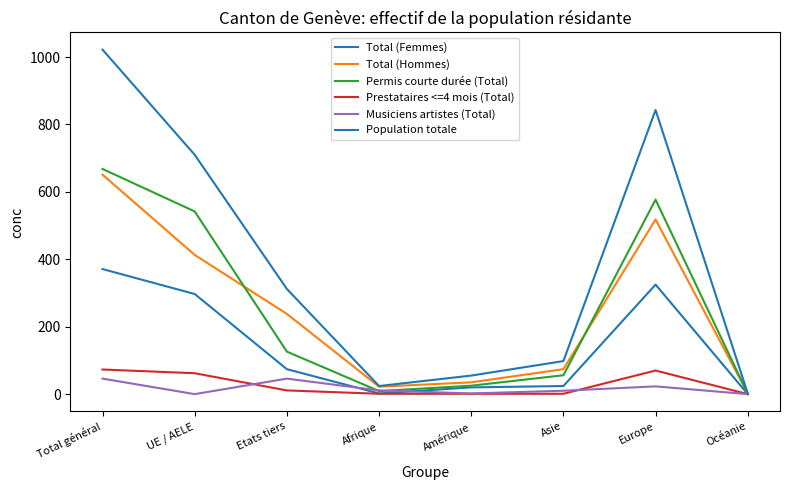

At which category is the sum across all series the highest?

Total général